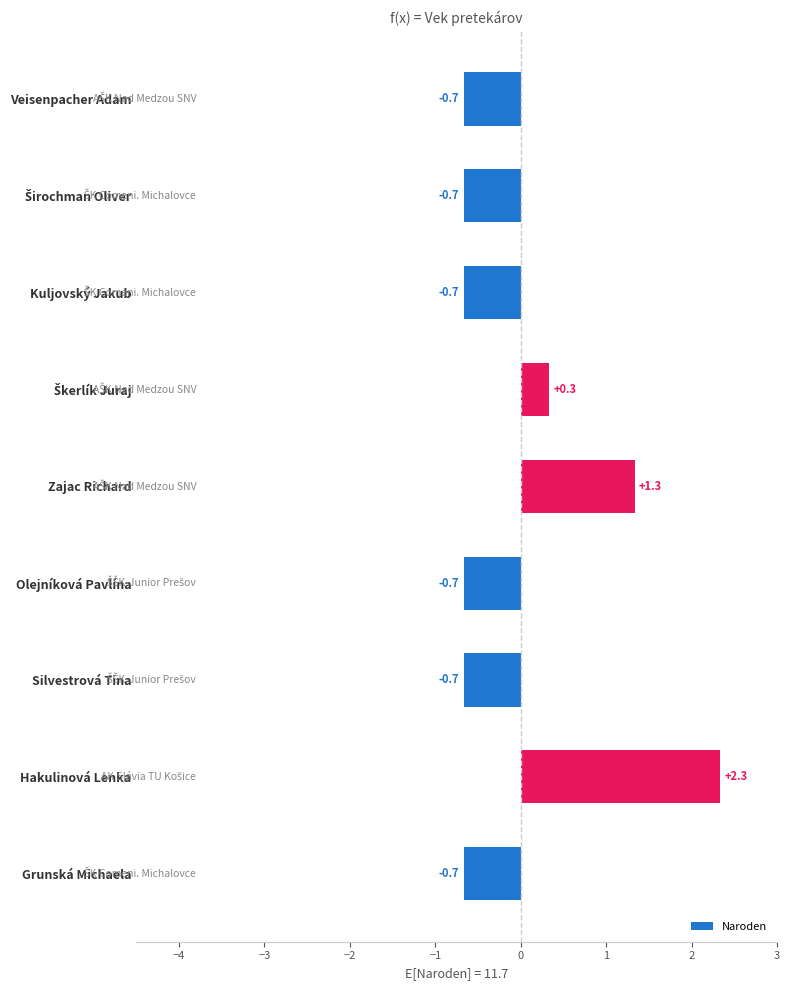

What is the smallest value displayed?

-0.7